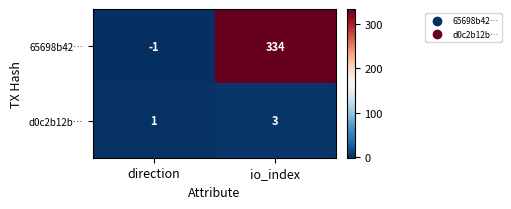

Between direction and io_index, which series saw the biggest shift?

65698b42…